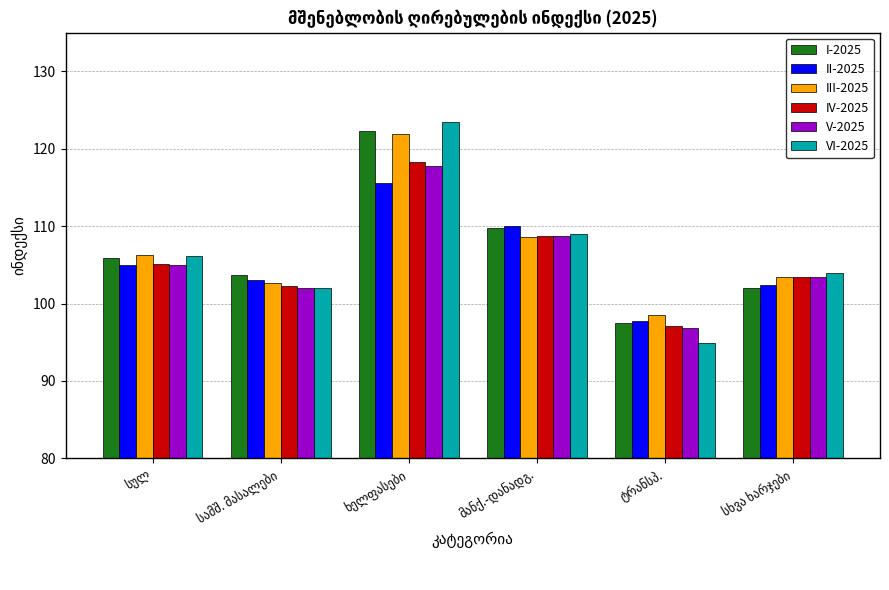

What is the minimum value for III-2025?

98.5